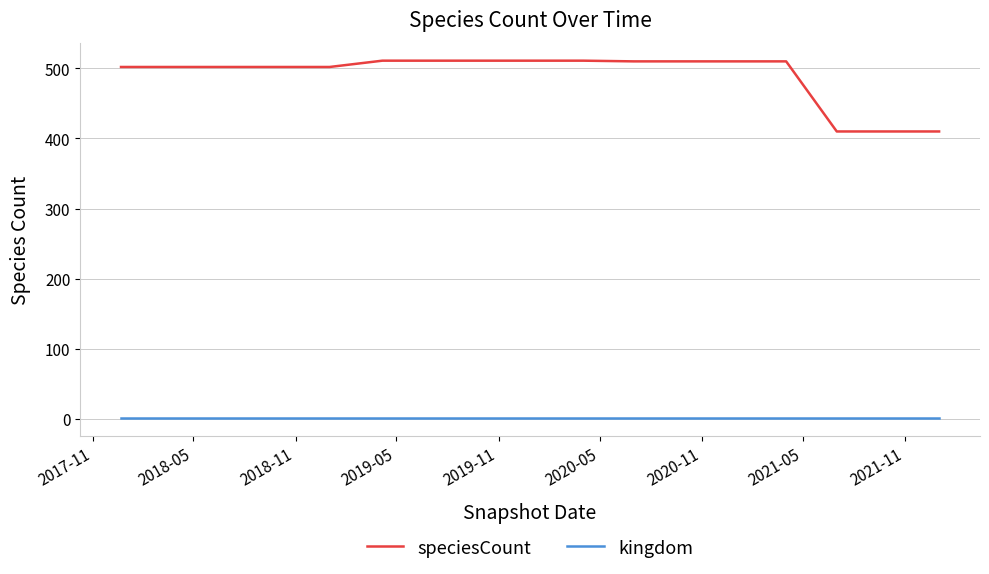

True or false: kingdom and speciesCount intersect in this chart.

False